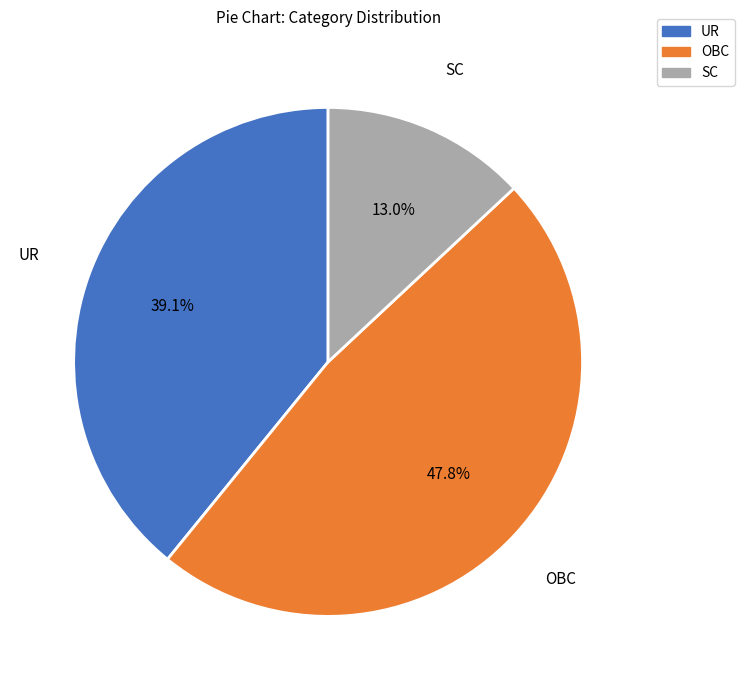

To the nearest percent, what portion does OBC represent?

48%